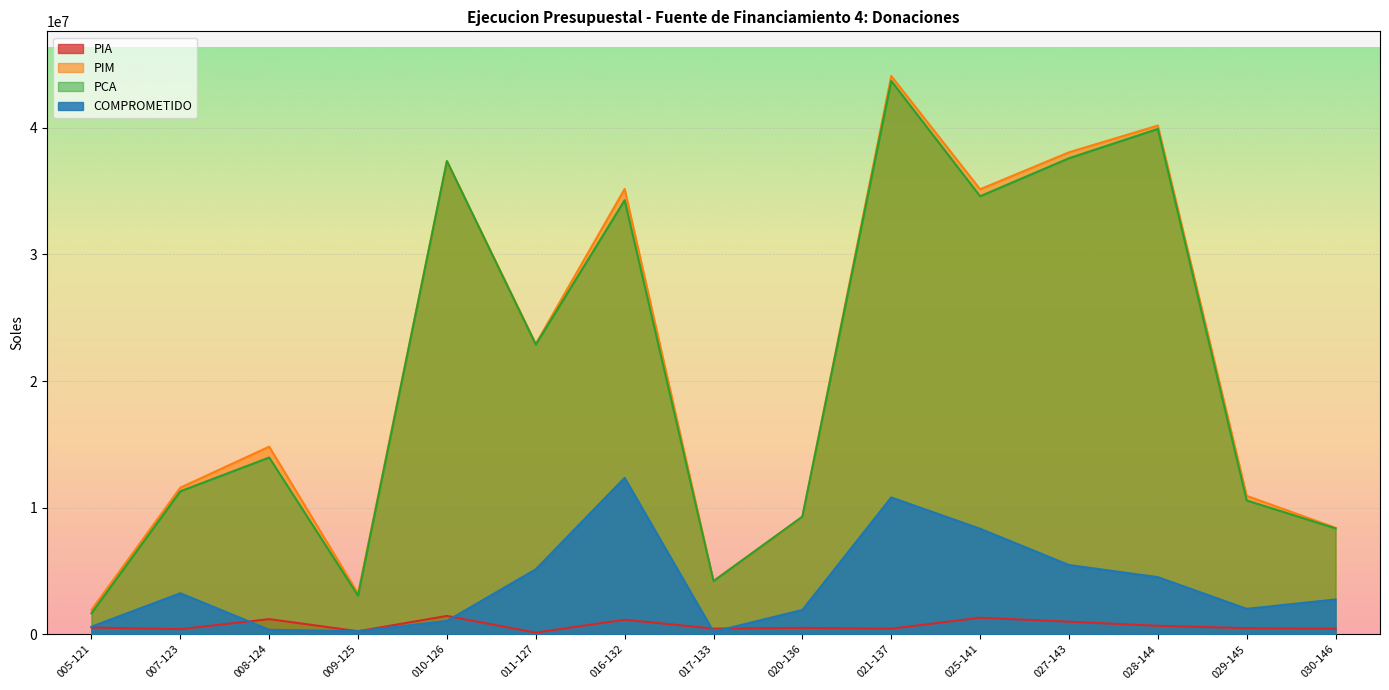

Between 017-133 and 020-136, which series saw the biggest shift?

PCA